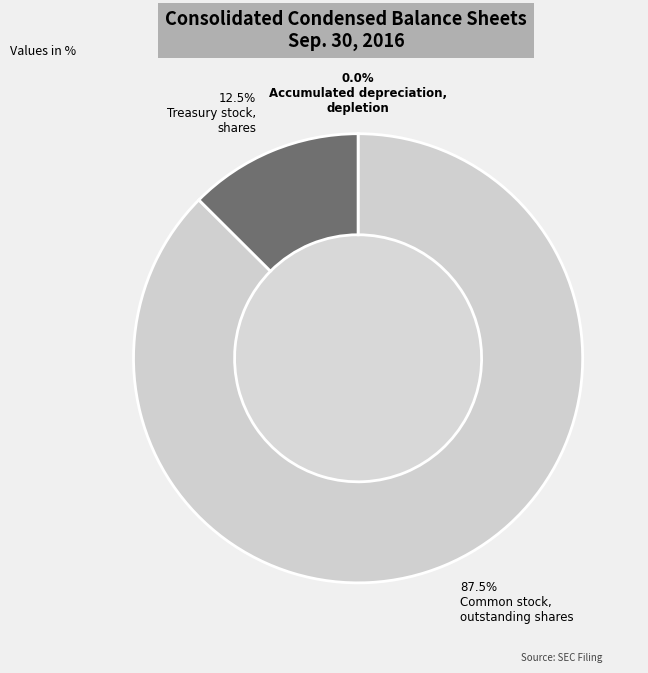

Is there a majority slice in this chart?

Yes